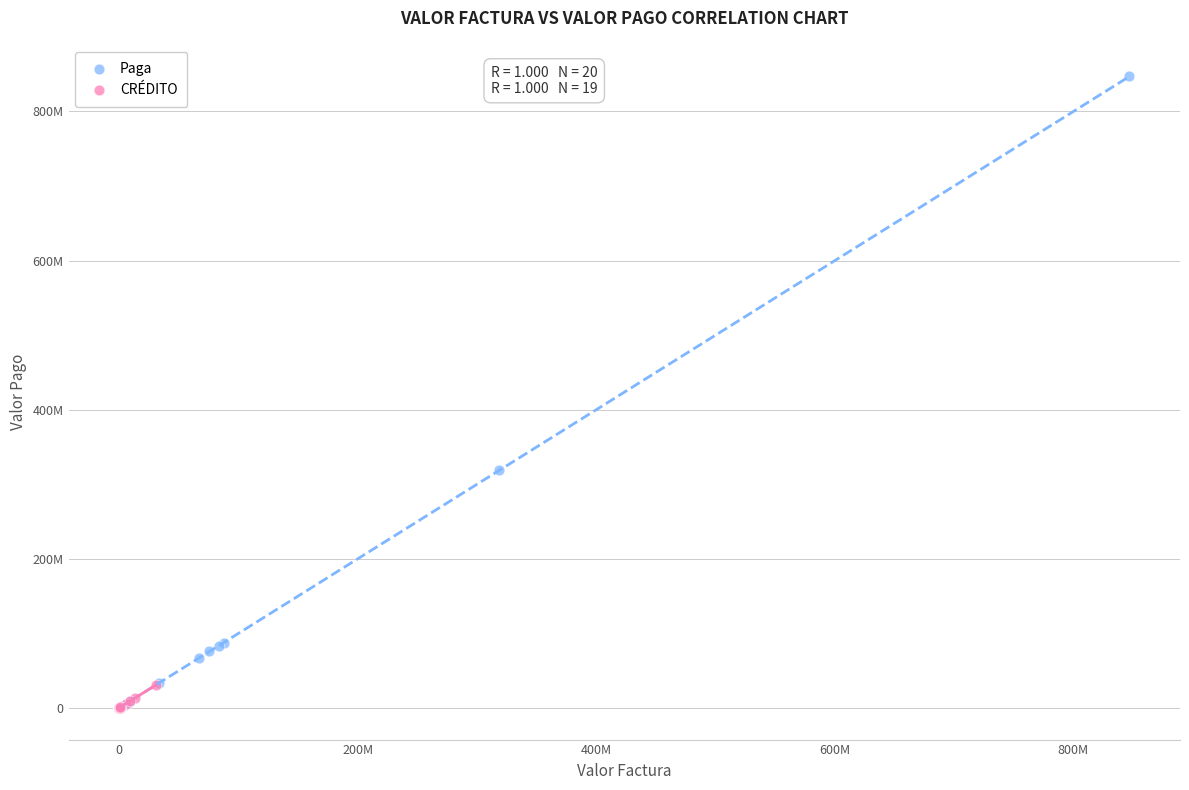

What are all the series names shown in the legend?

Paga, CRÉDITO